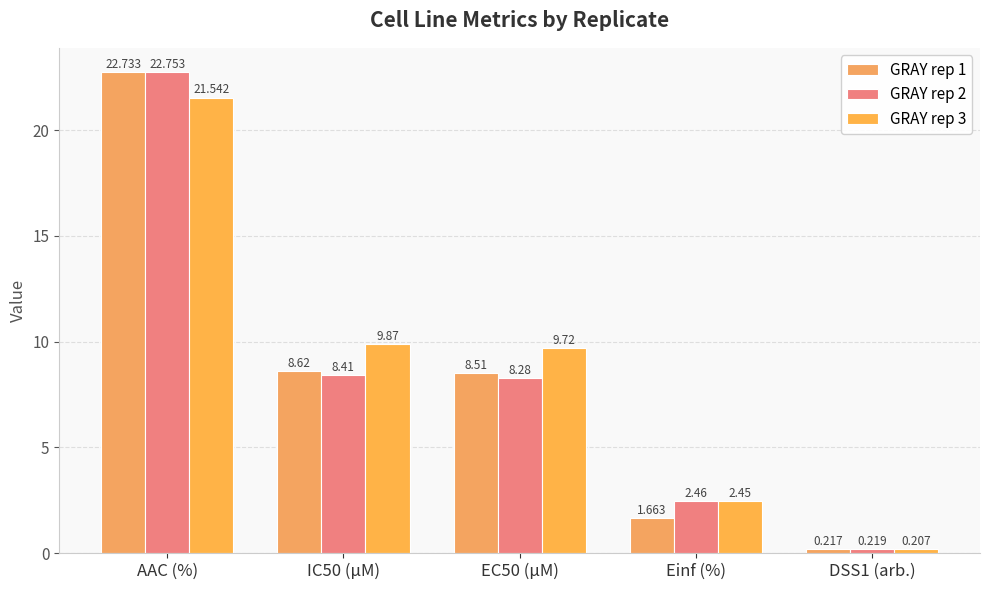

Which series changed the most between AAC (%) and EC50 (µM)?

GRAY rep 2